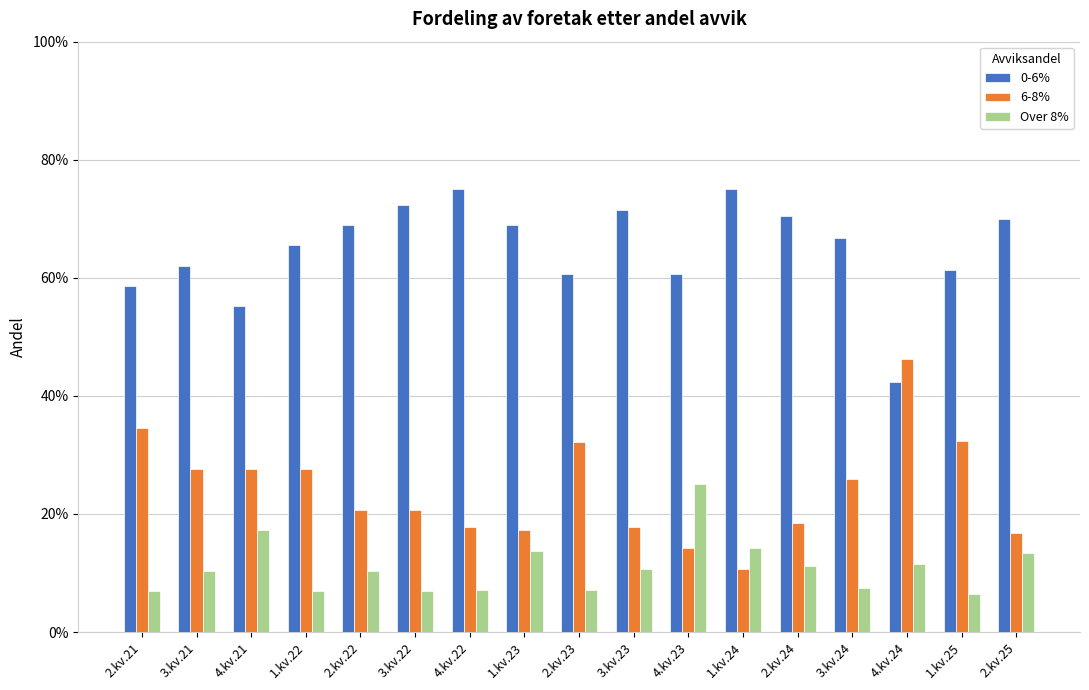

What is the value of the 0-6% bar at the 8th from the left?

0.7